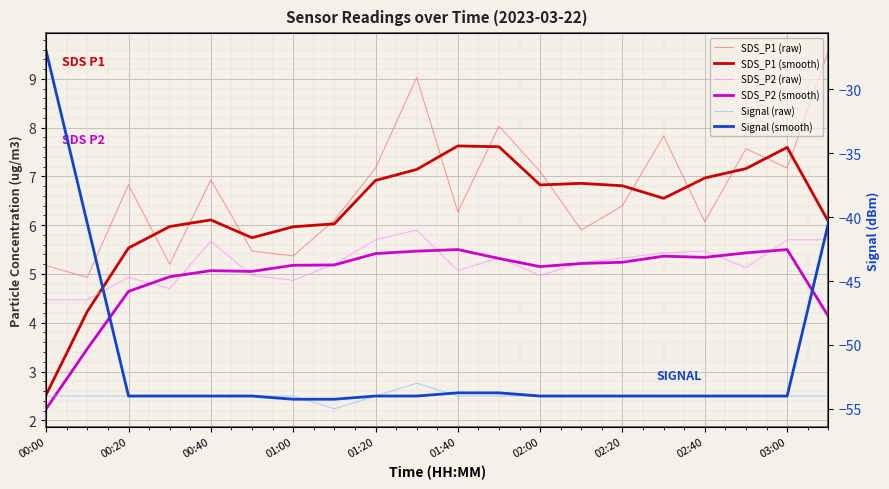

Does the chart display data point markers on the line(s)?

No